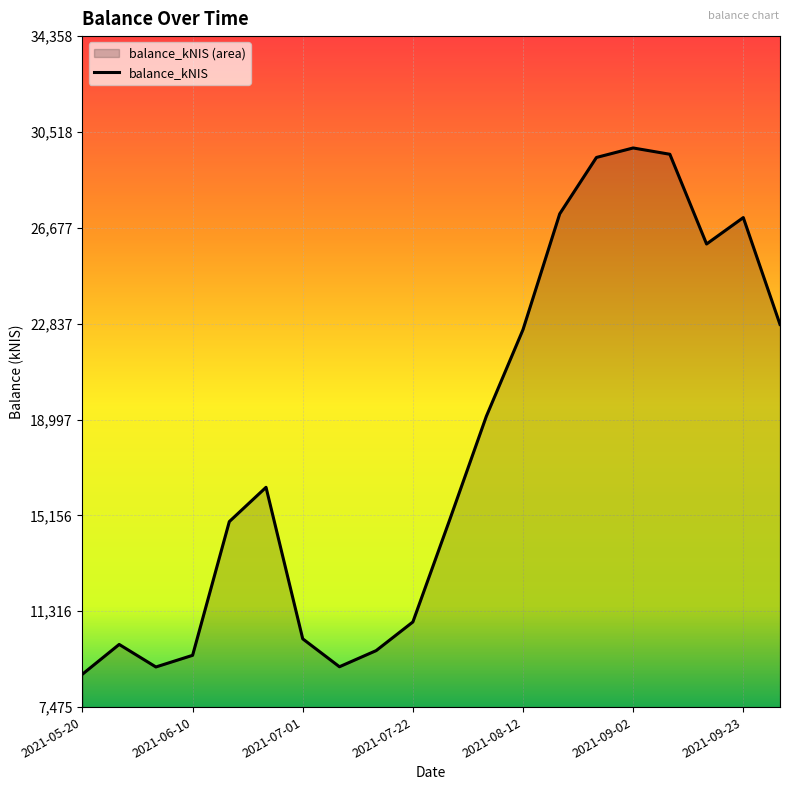

What position from the right is 2021-05-20?

20